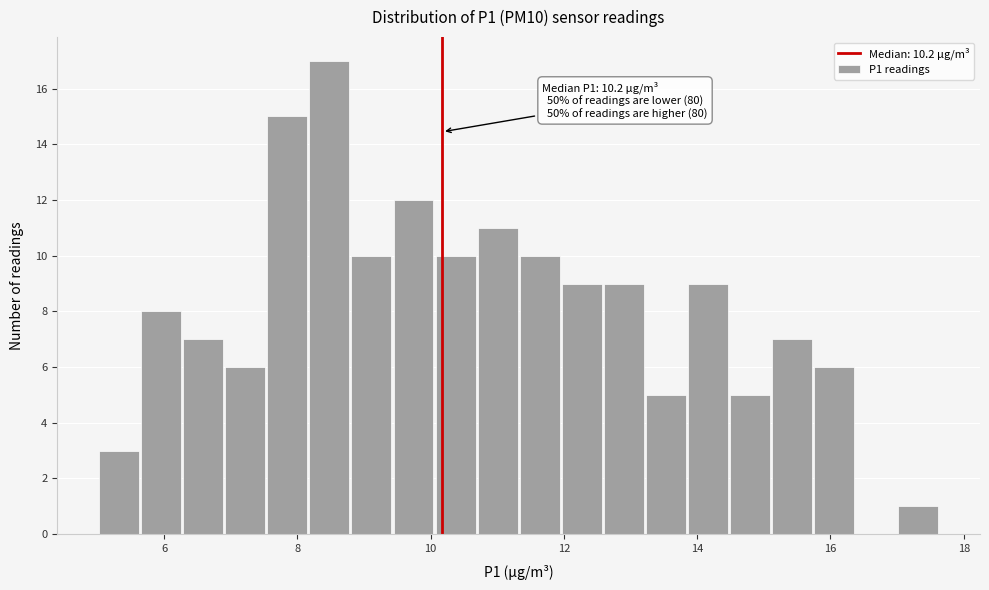

Around what value on the x-axis is the tallest bar? Give the approximate position of its centre, as read against the axis.

8.4